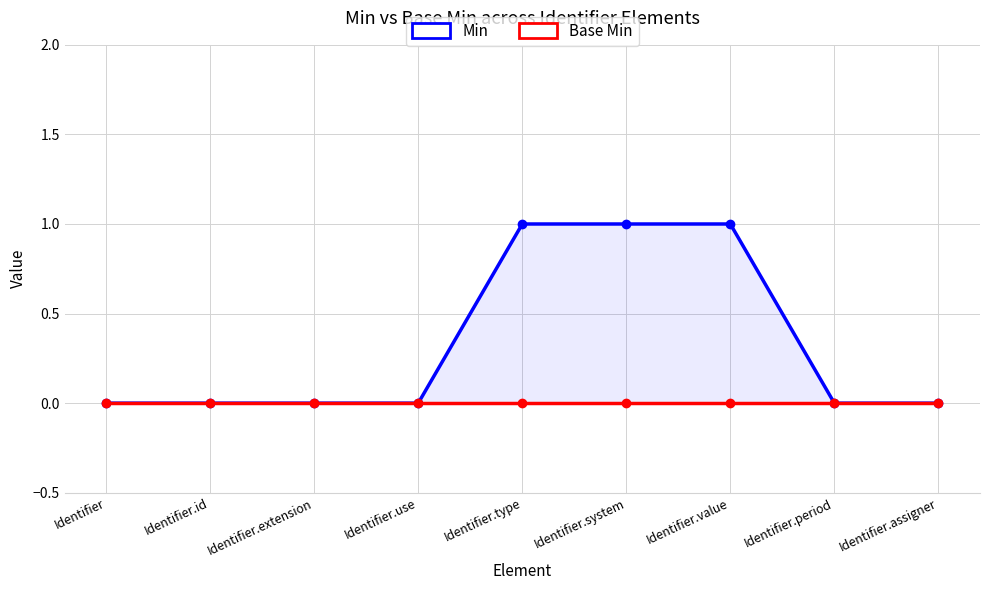

How many data points does each series have?

9